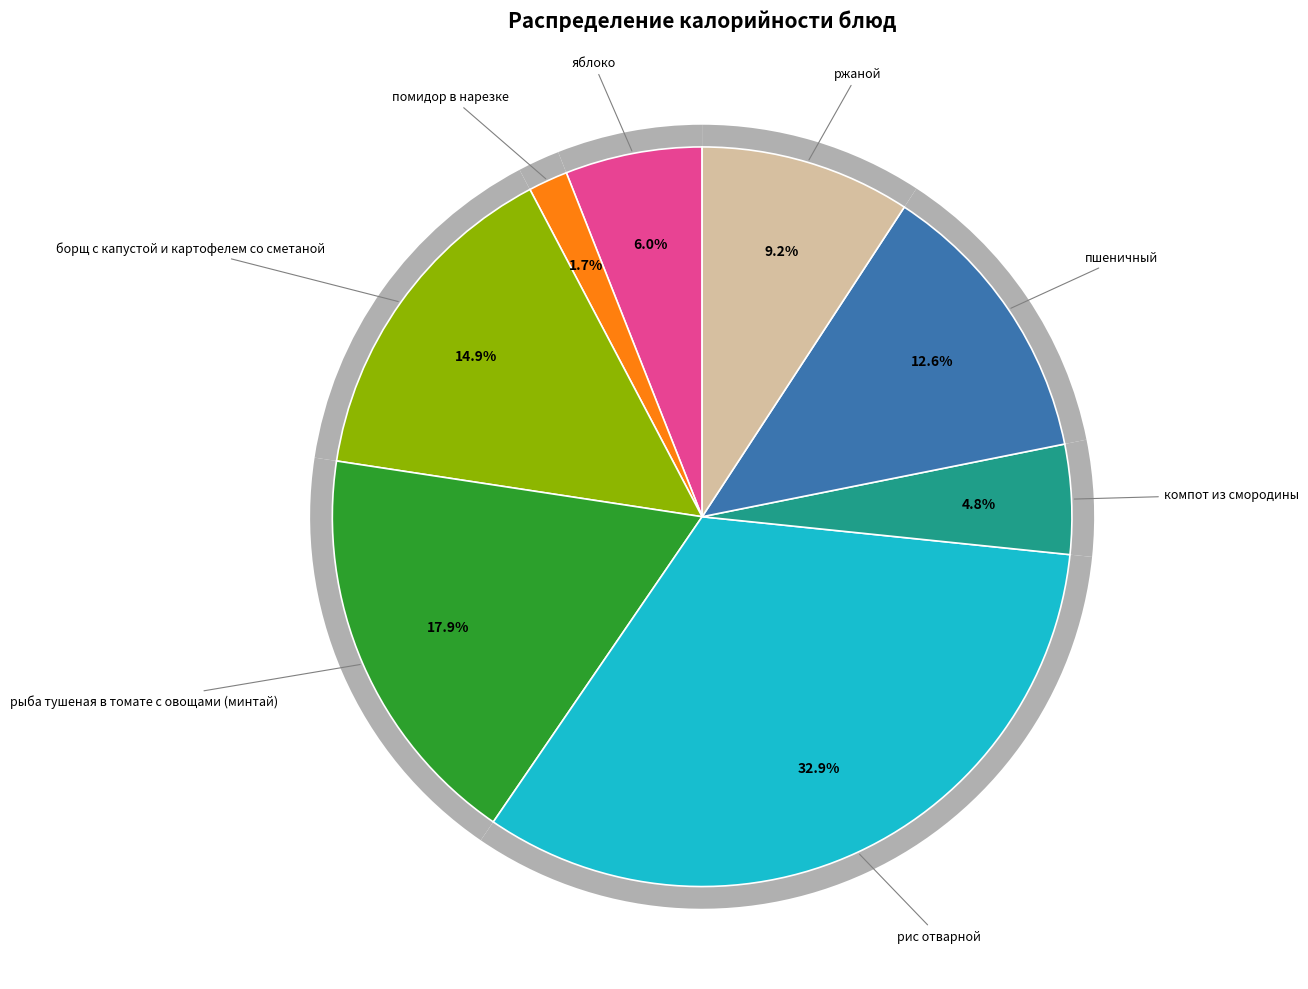

To the nearest percent, what is the difference between the пшеничный and рыба тушеная в томате с овощами (минтай) slice percentages?

5%